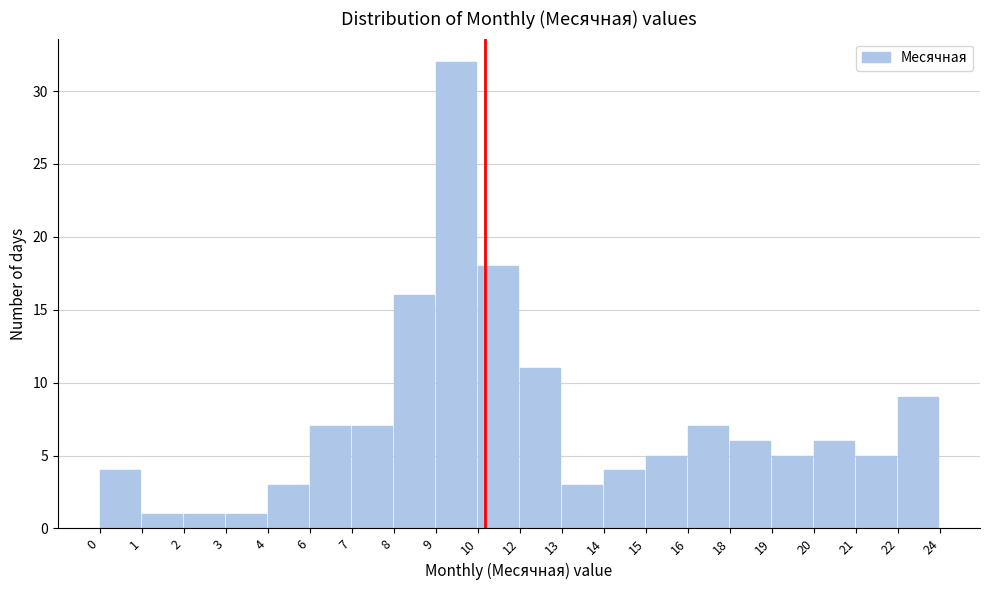

Reading left to right, transcribe all the data shown in this chart.

0=4	1=1	2=1	3=1	4=3	6=7	7=7	8=16	9=32	10=18	12=11	13=3	14=4	15=5	16=7	18=6	19=5	20=6	21=5	22=9